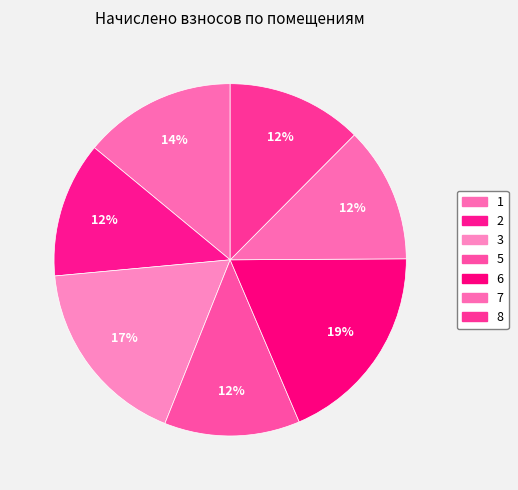

How many segments does this pie chart have?

7